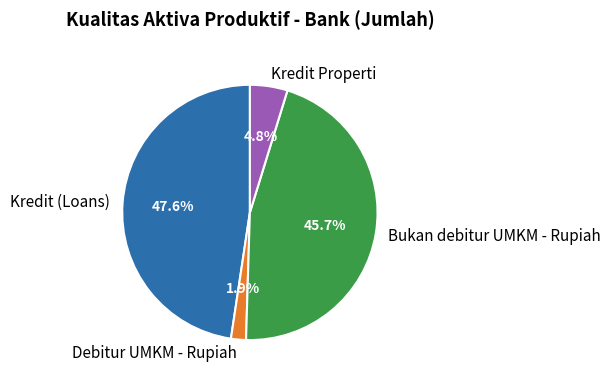

What is the largest slice in the pie chart?

Kredit (Loans)